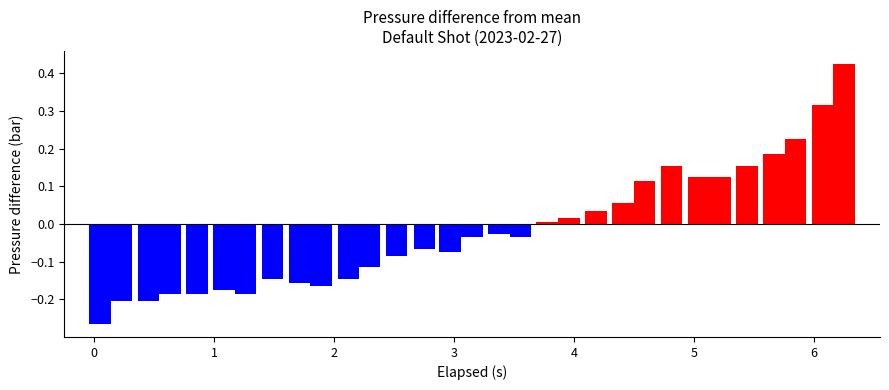

At which category does the chart reach its peak across all series?

30